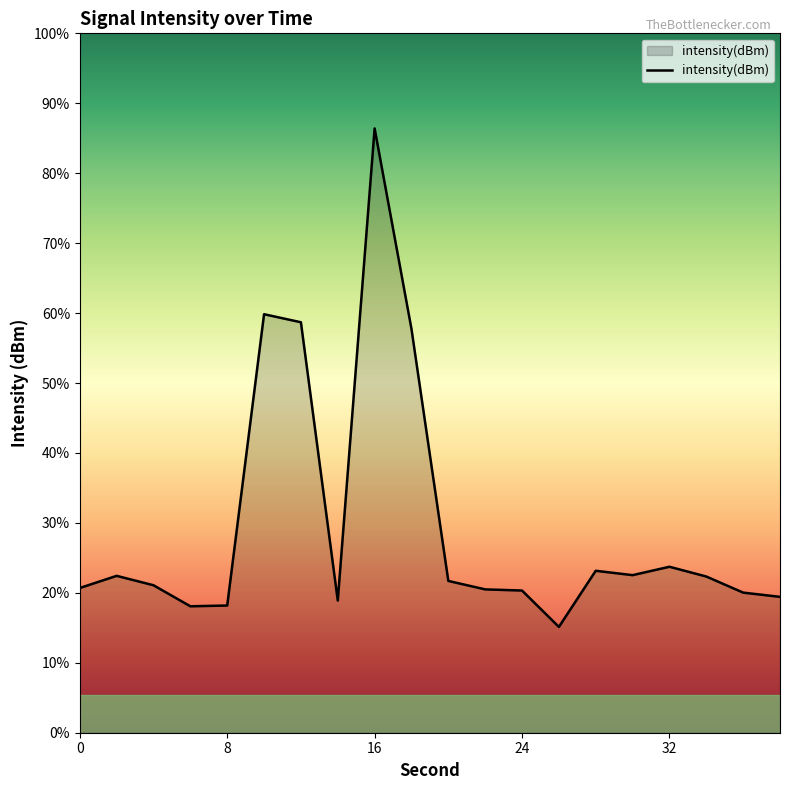

How many points are higher than both their immediate neighbors (excluding endpoints)?

5